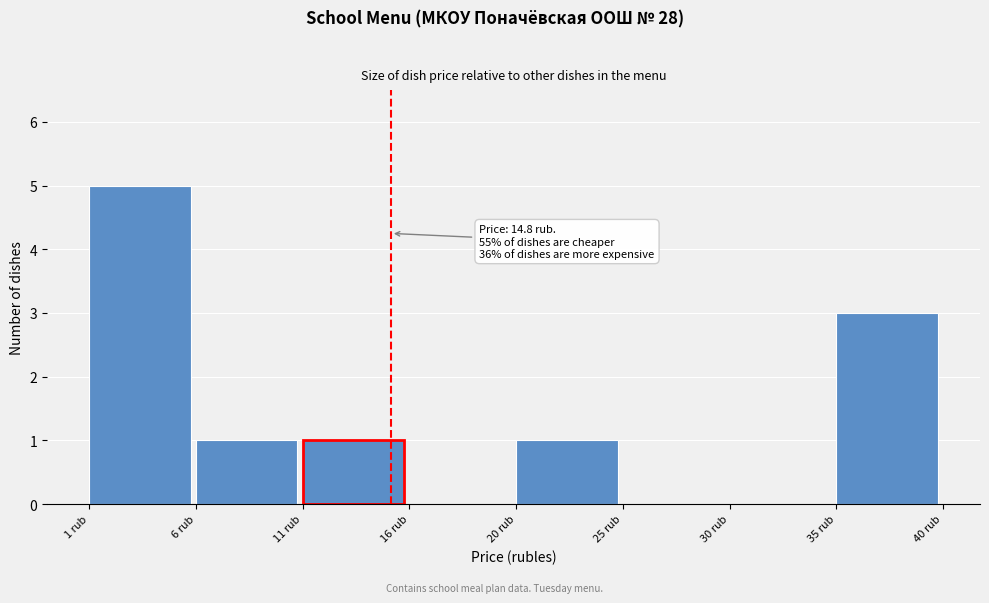

Reading left to right, transcribe all the data shown in this chart.

1 rub=5	6 rub=1	11 rub=1	16 rub=0	20 rub=1	25 rub=0	30 rub=0	35 rub=3